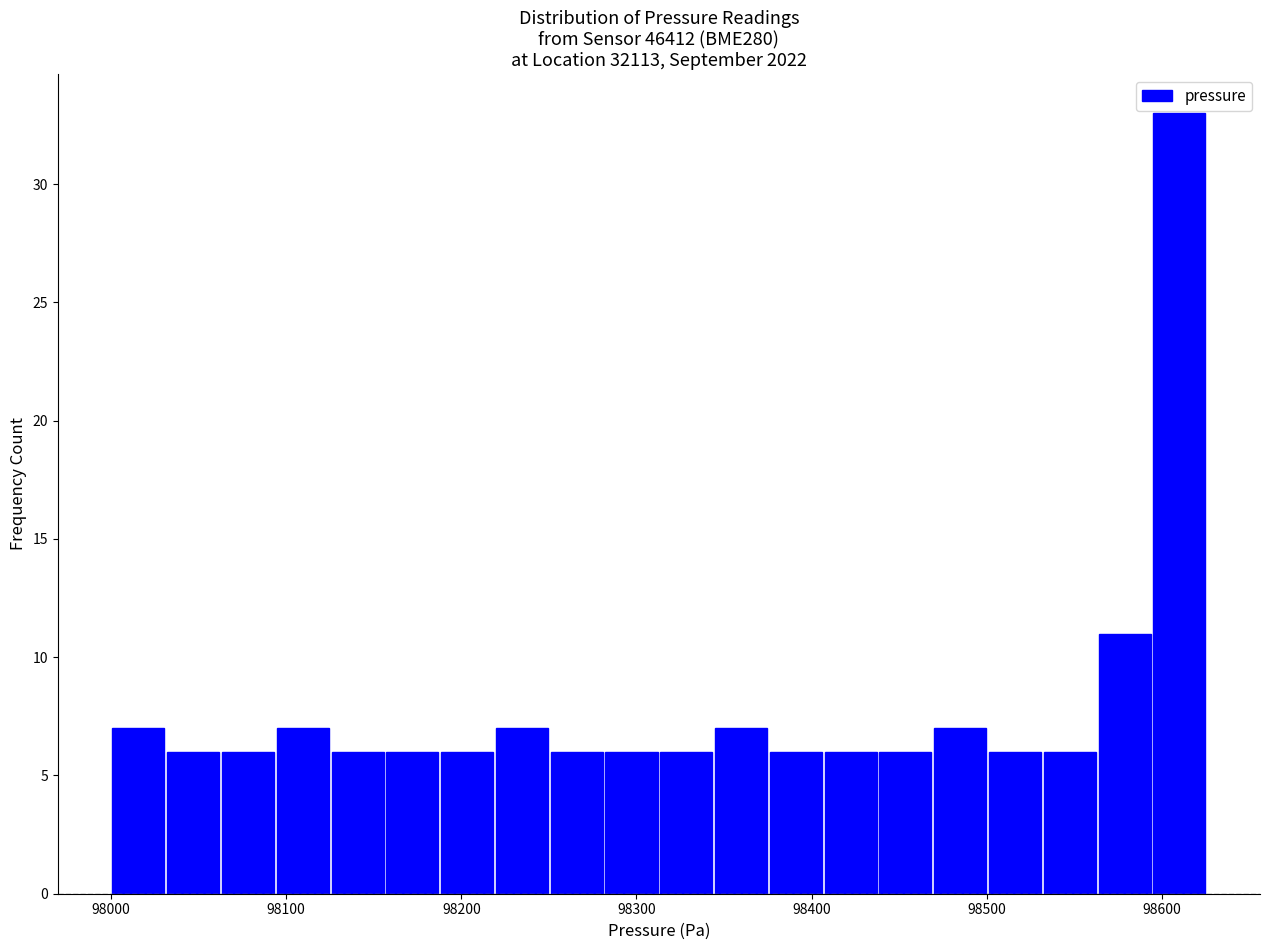

Read against the x-axis, roughly where is the centre of the tallest bar?

98610